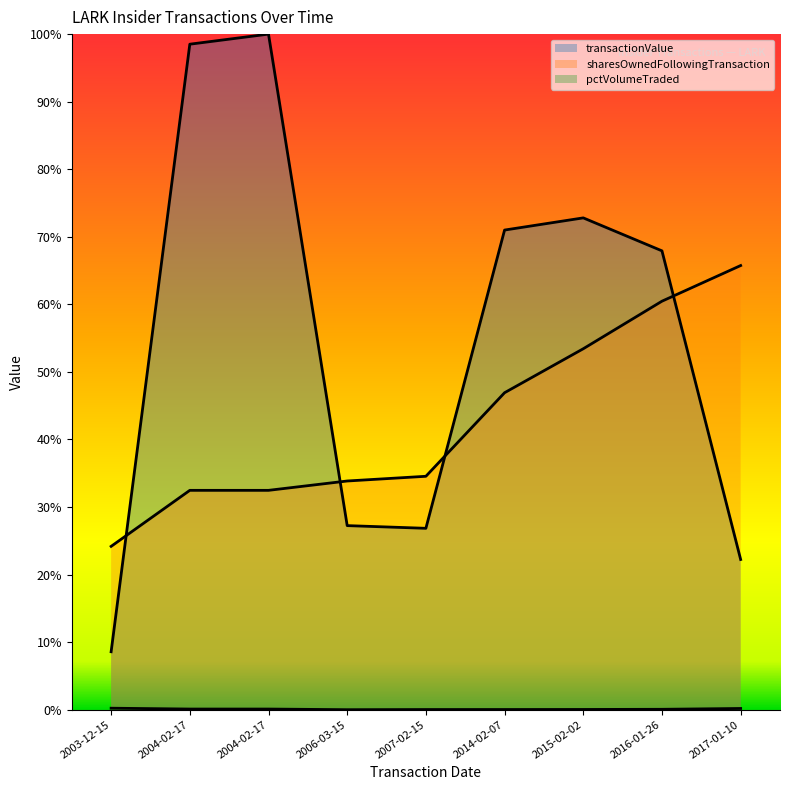

What is the greatest value displayed?

1.0